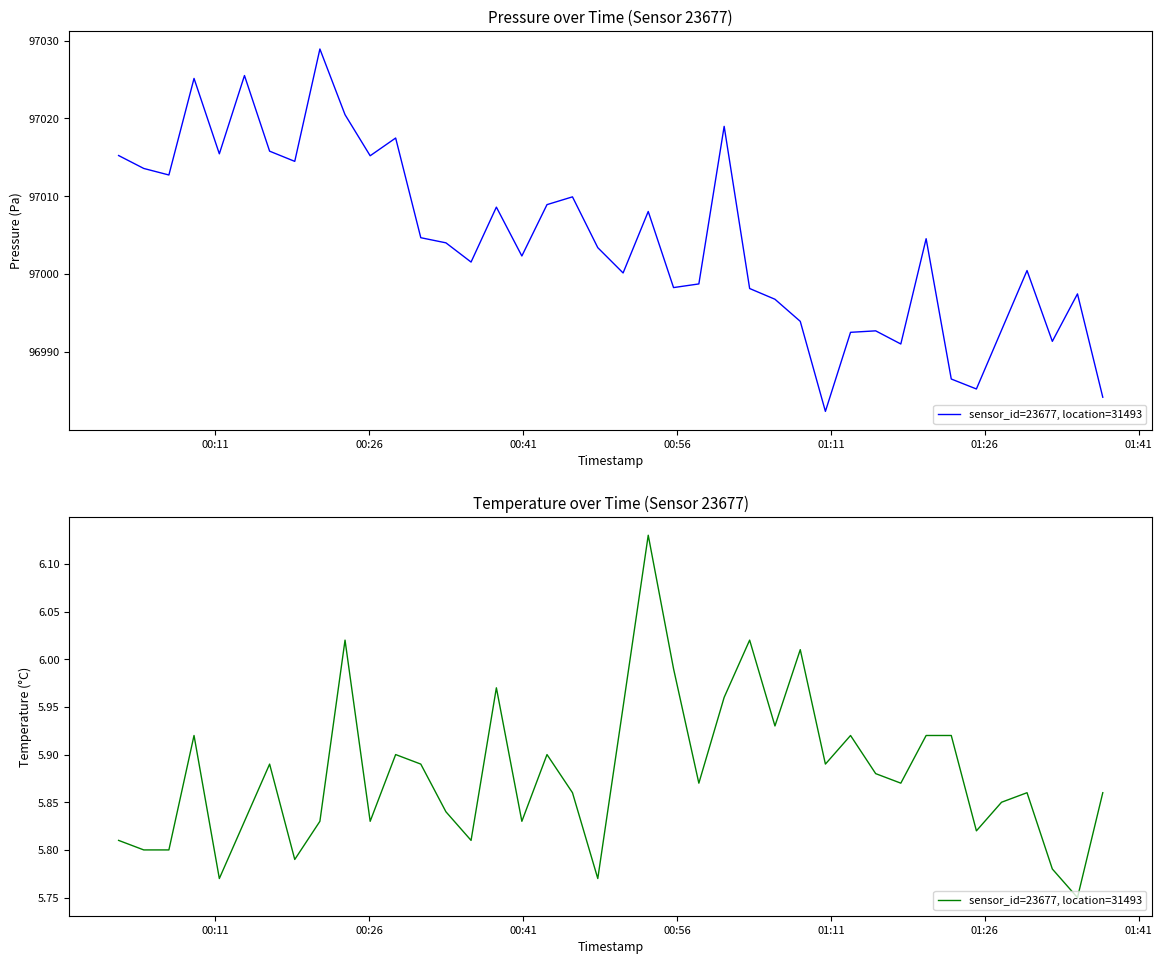

What is the value of the 34th point from the left?

5.9